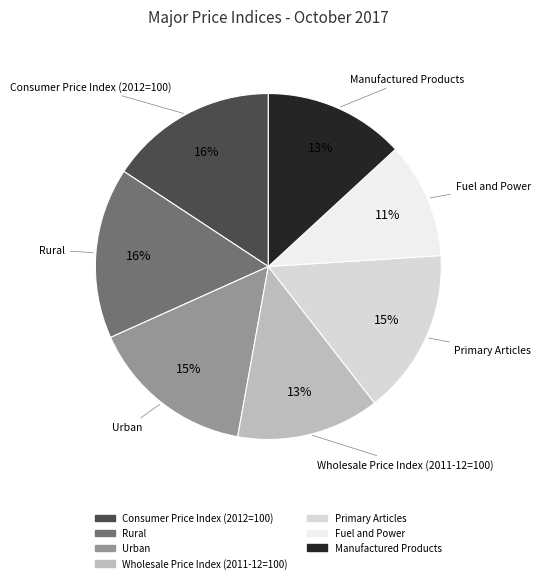

Combined, do Consumer Price Index (2012=100) and Urban account for over 50%?

No